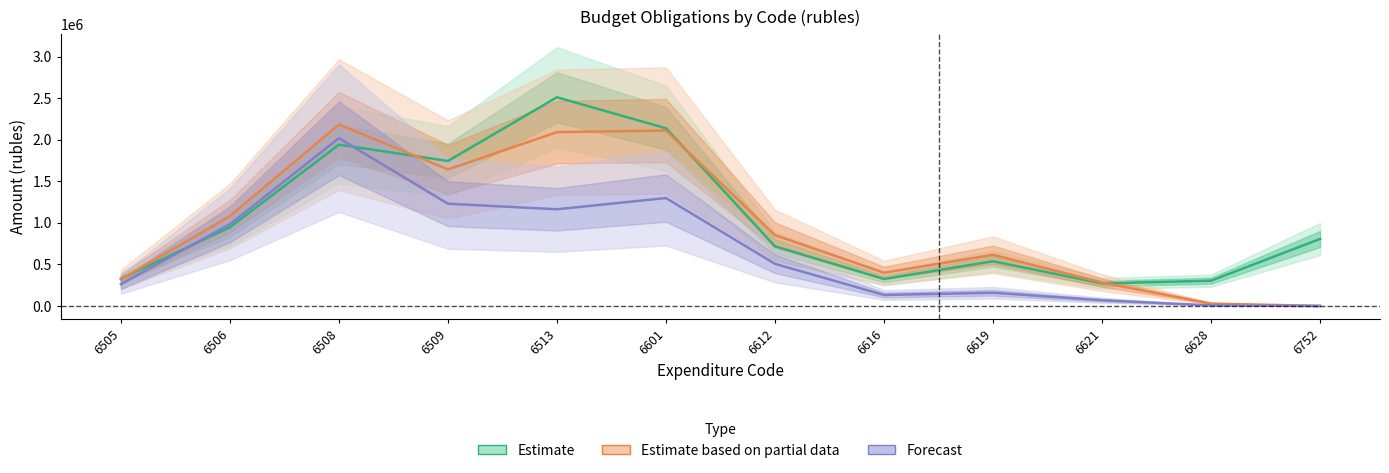

What is the value of the Estimate based on partial data point at the 12th from the left?

753.9